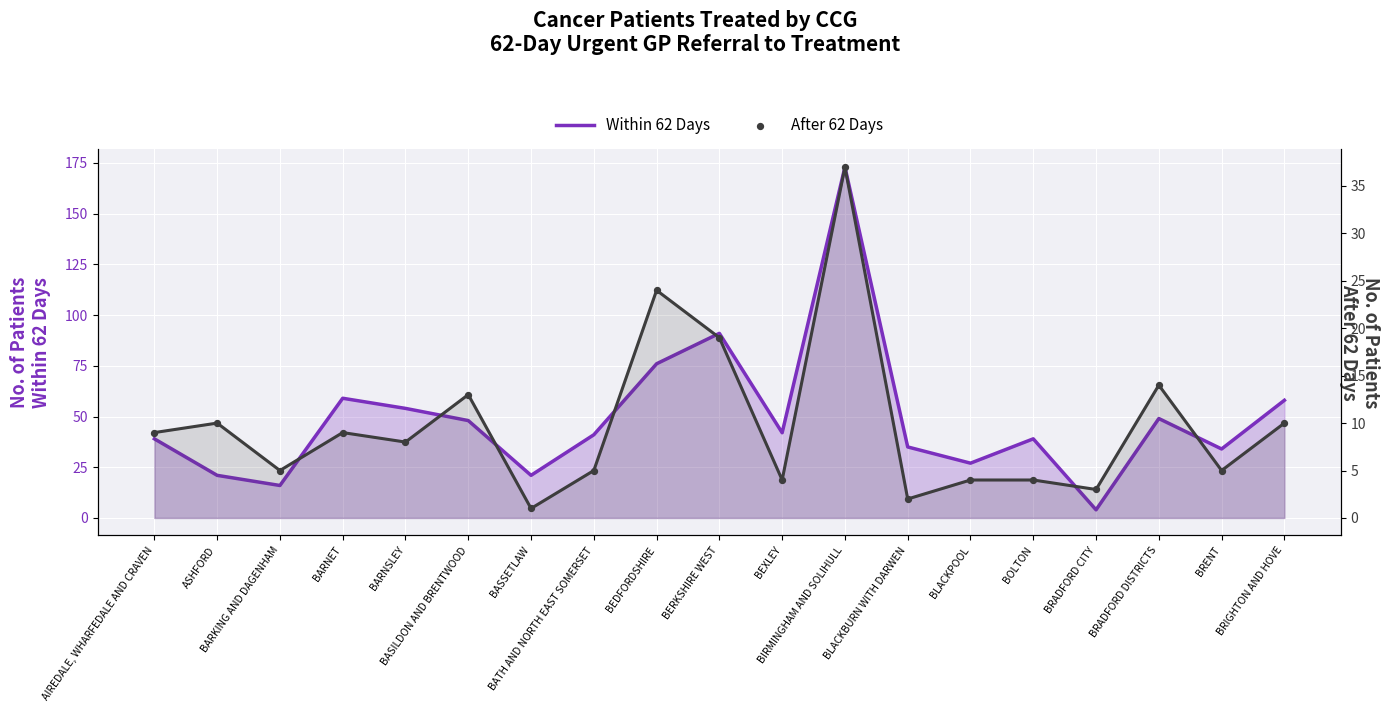

Which series has the largest Y range (max minus min)?

Within 62 Days